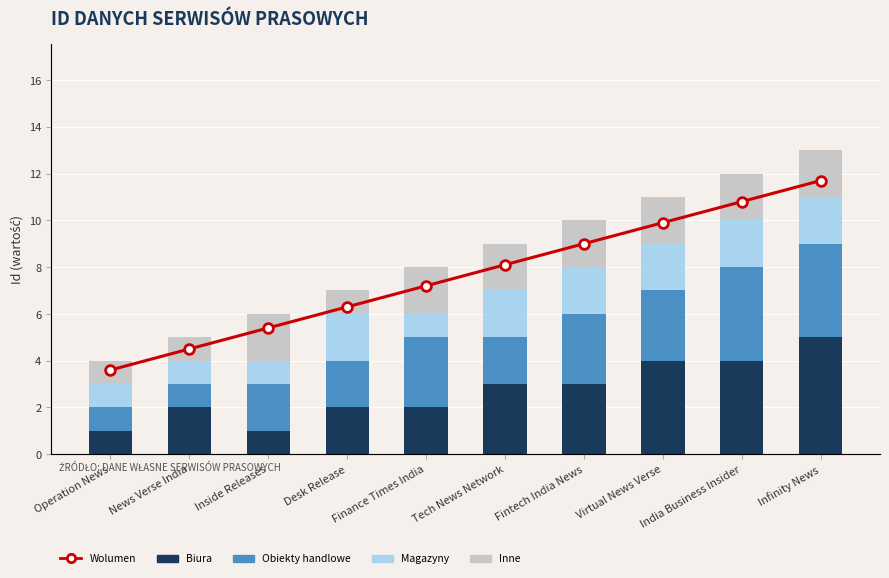

What position from the left is Operation News?

1